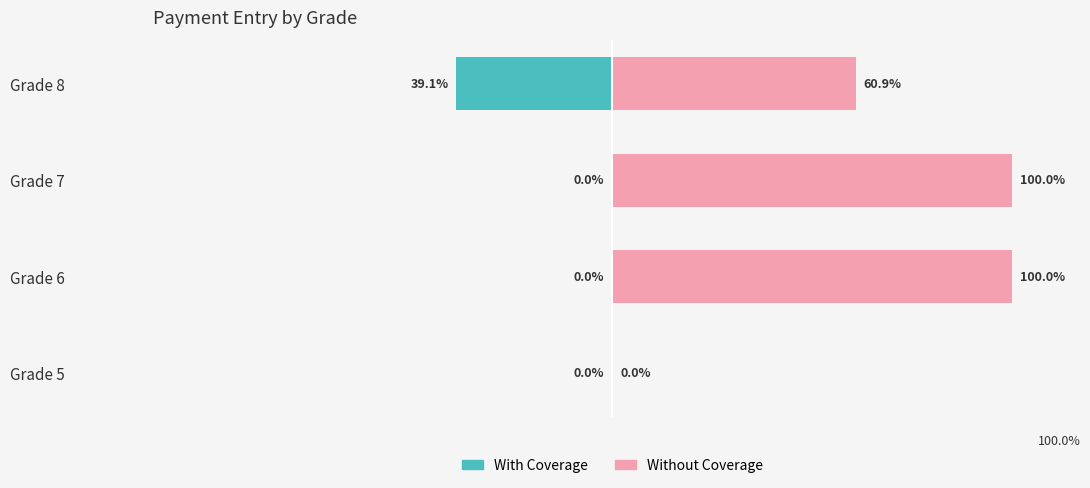

How many negative values does the With Coverage series have?

1